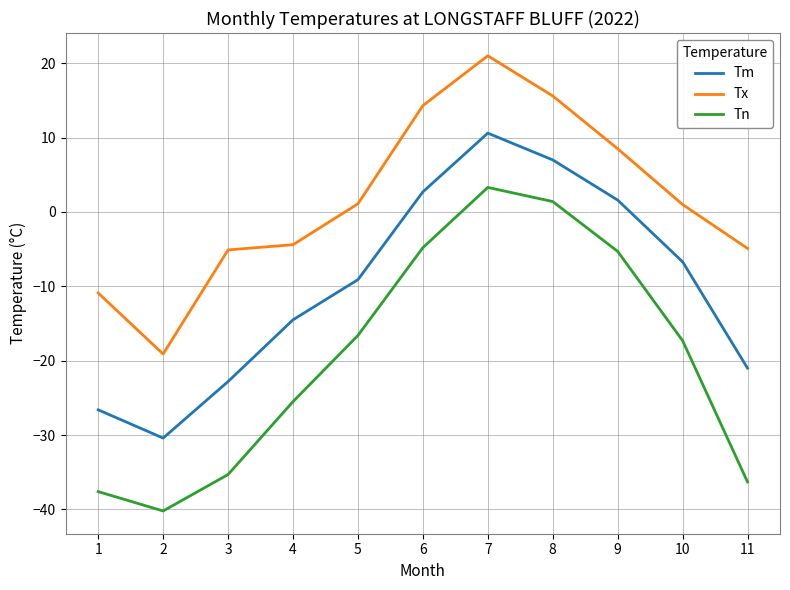

The value of Tx at 9 is 8.5. True or false?

True